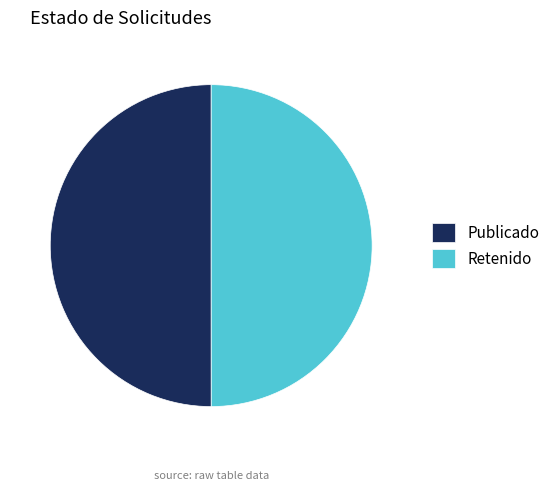

True or false: Publicado accounts for 62% of the total.

False